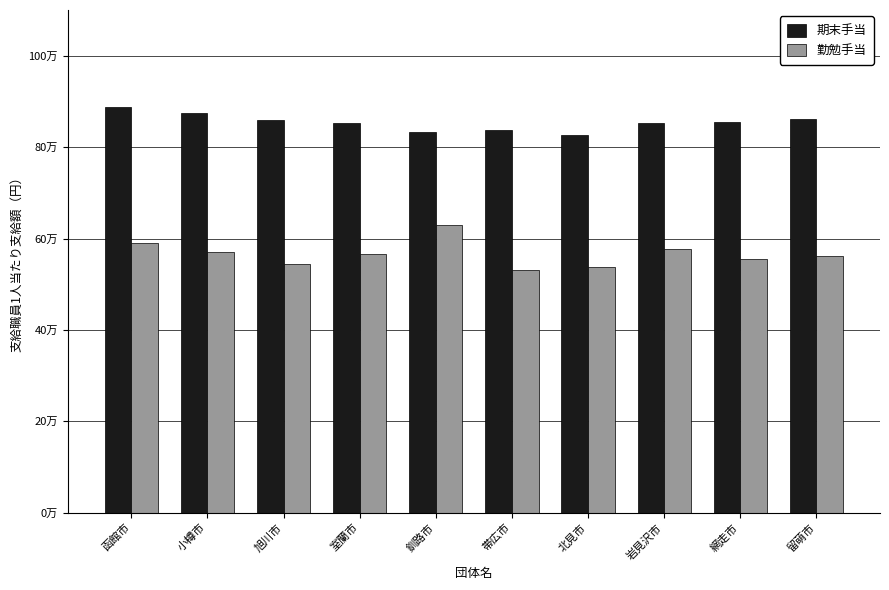

What value does the 期末手当 series have at 釧路市?

833600